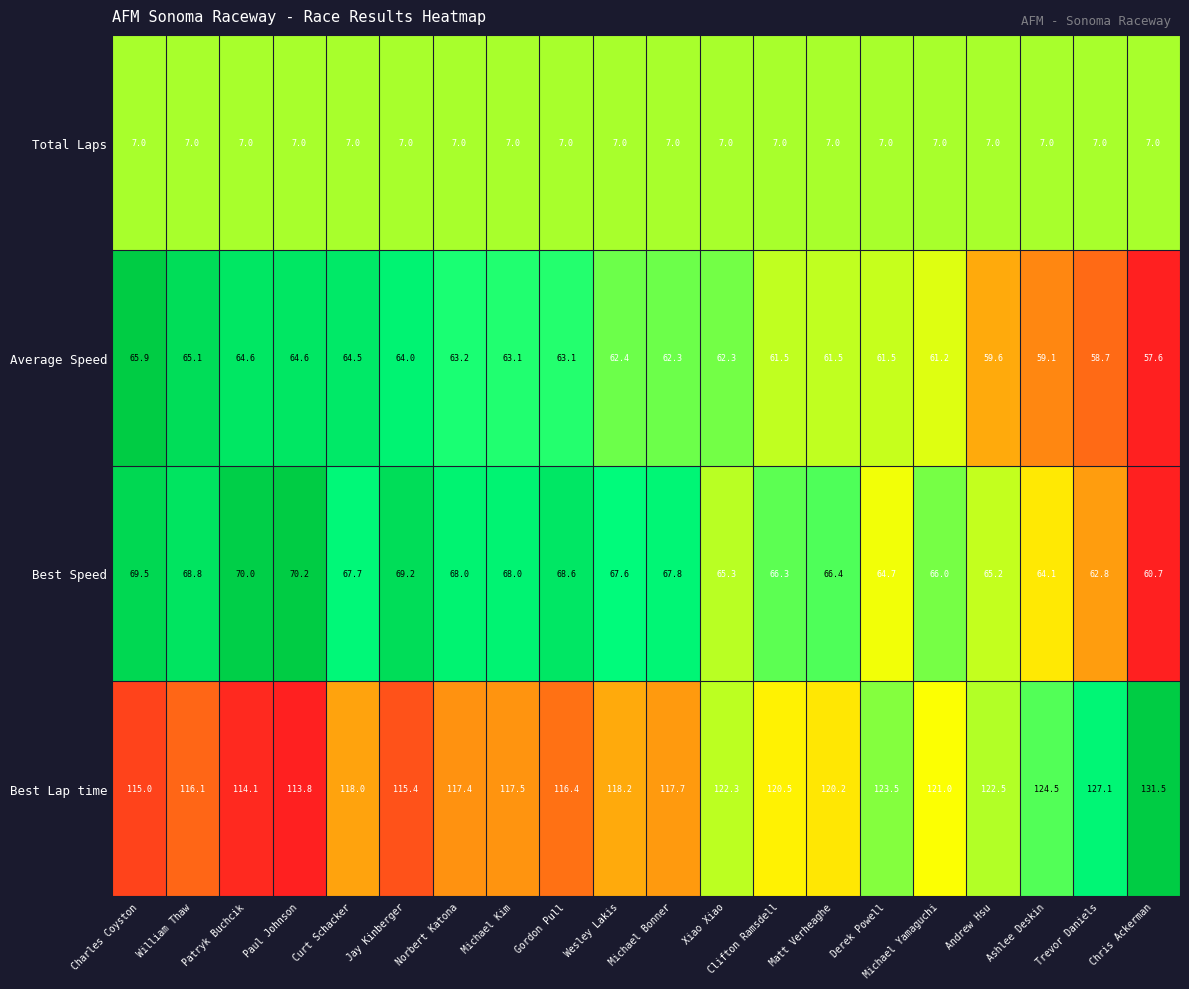

Rank the categories by Best Lap time value from highest to lowest.

Chris Ackerman, Trevor Daniels, Ashlee Deskin, Derek Powell, Andrew Hsu, Xiao Xiao, Michael Yamaguchi, Clifton Ramsdell, Matt Verheaghe, Wesley Lakis, Curt Schacker, Michael Bonner, Michael Kim, Norbert Katona, Gordon Pull, William Thaw, Jay Kinberger, Charles Coyston, Patryk Buchcik, Paul Johnson